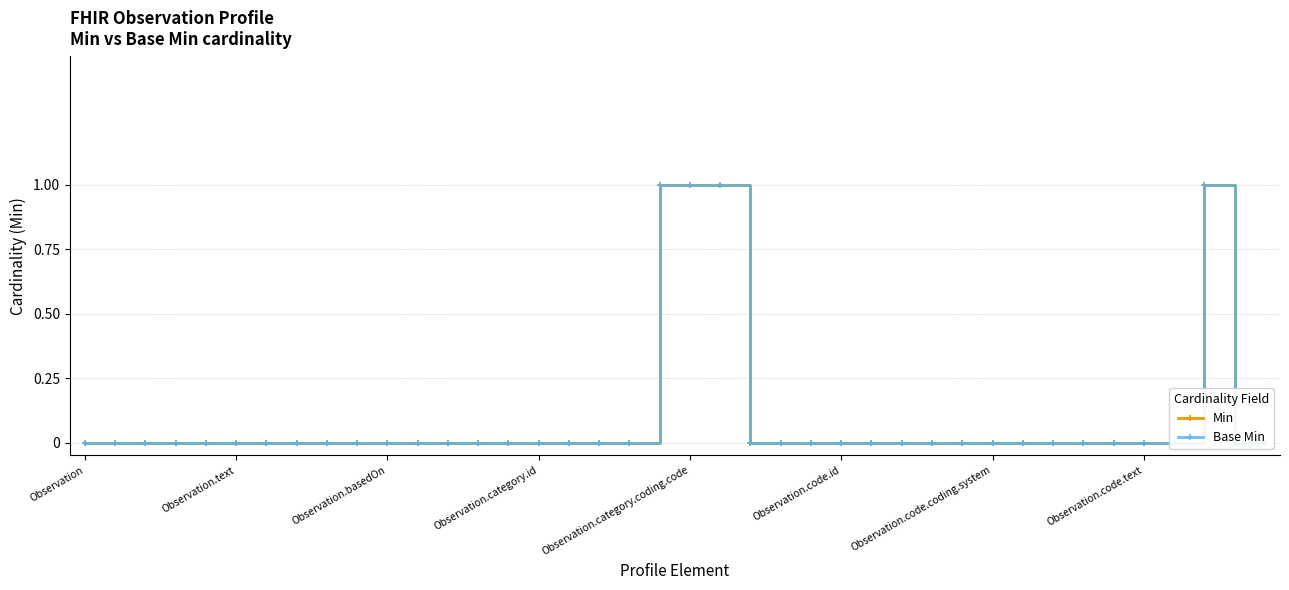

How many lines are shown in the chart?

2